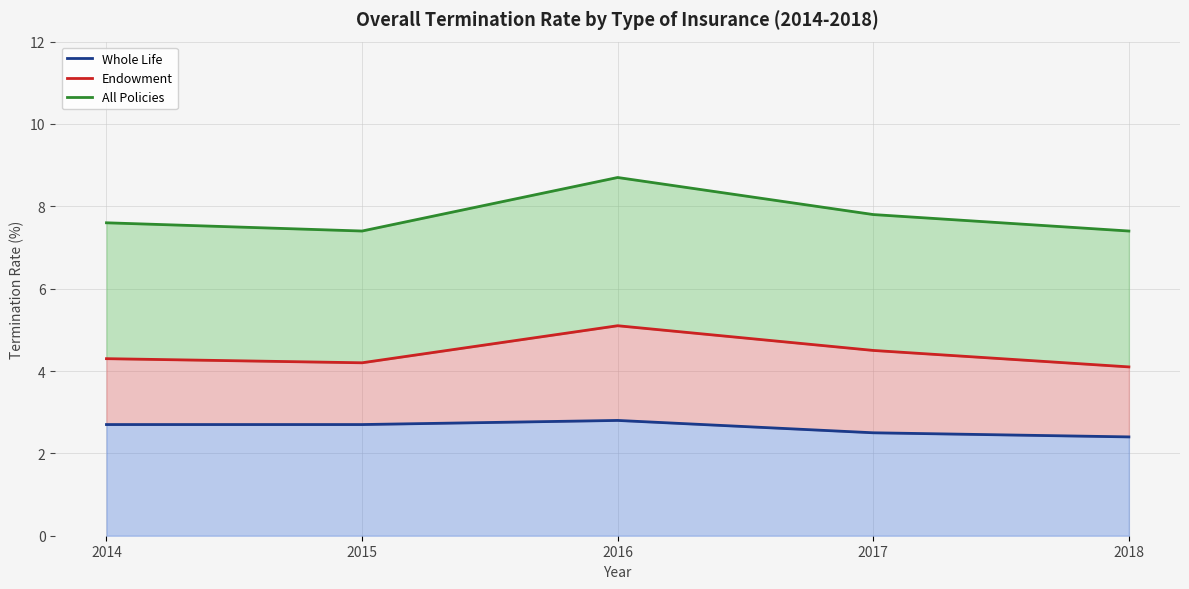

At which category does Whole Life reach its first local peak?

2016